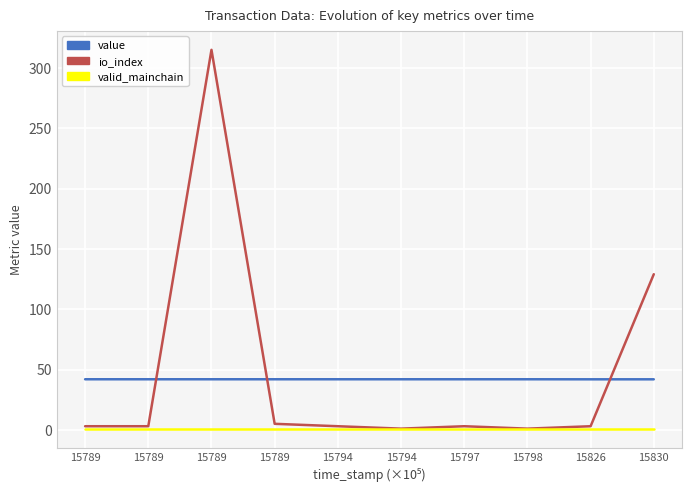

How many lines are shown in the chart?

3